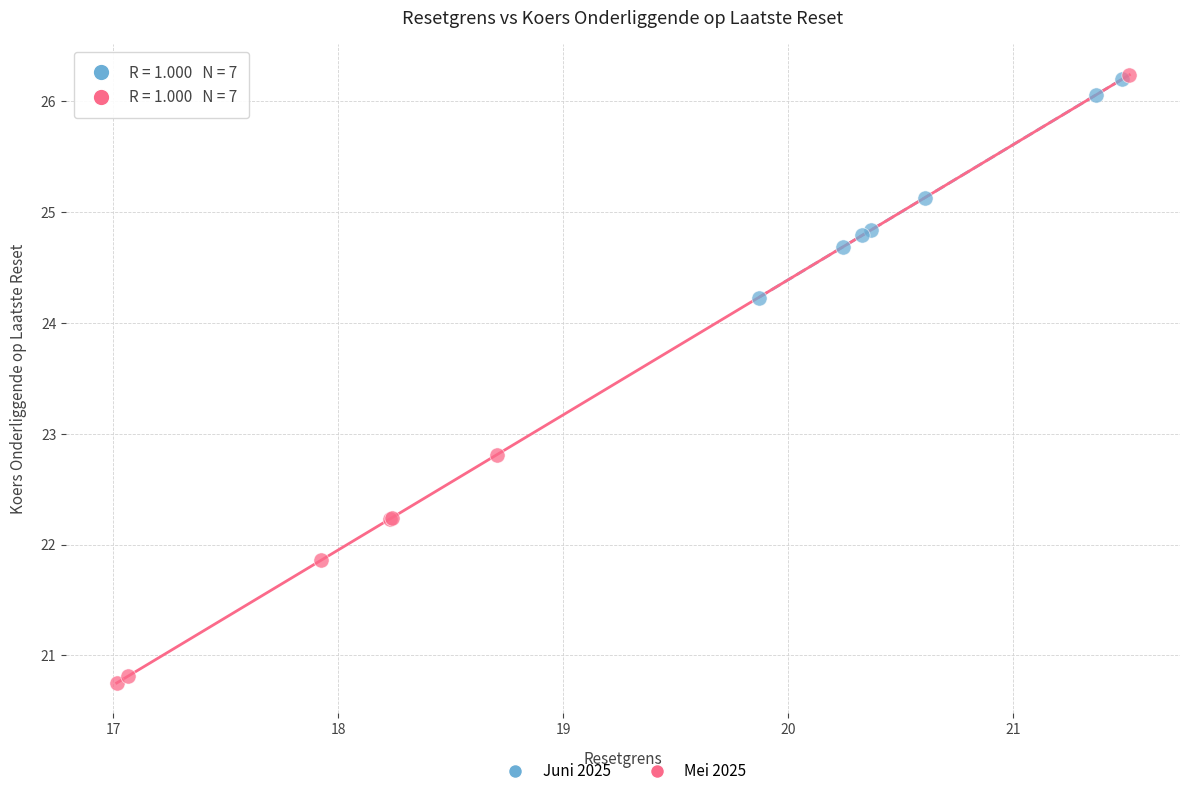

Which series contains the lowest Y value?

Mei 2025